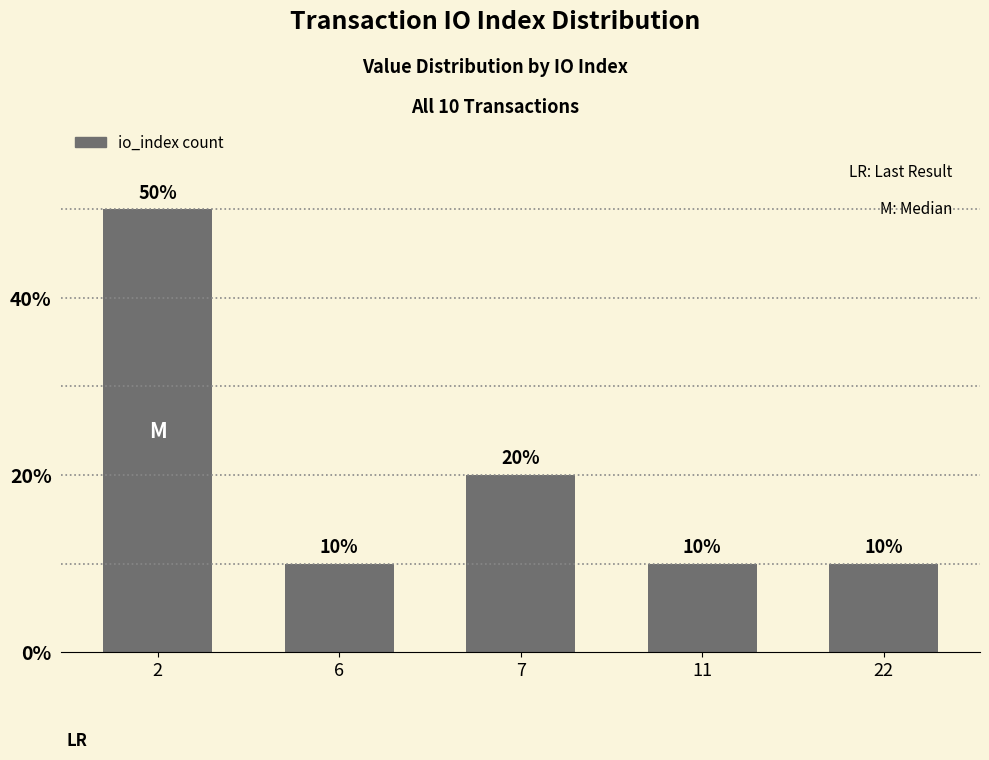

What is the sum of the values at 22 and 7?

30